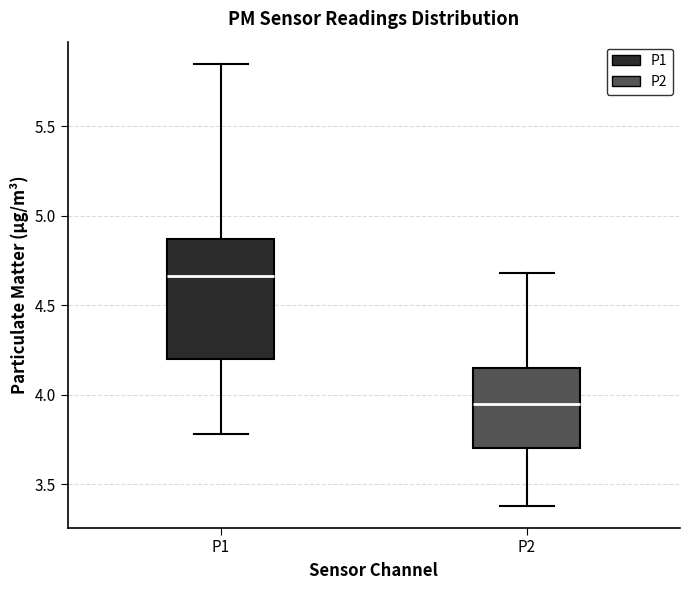

Which box has the lowest median line?

P2